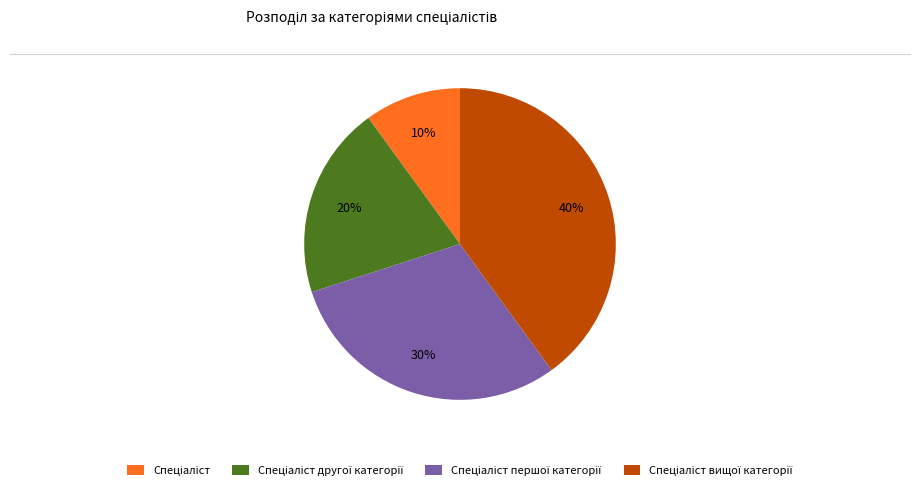

Does any single category account for the majority?

No